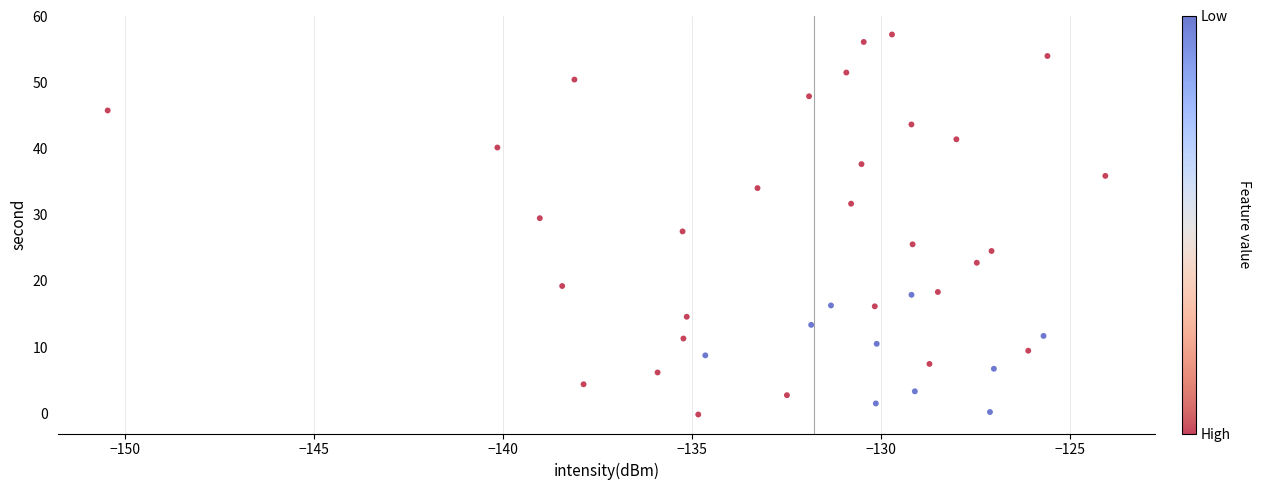

What is the range of Y values (max minus min)?

57.5